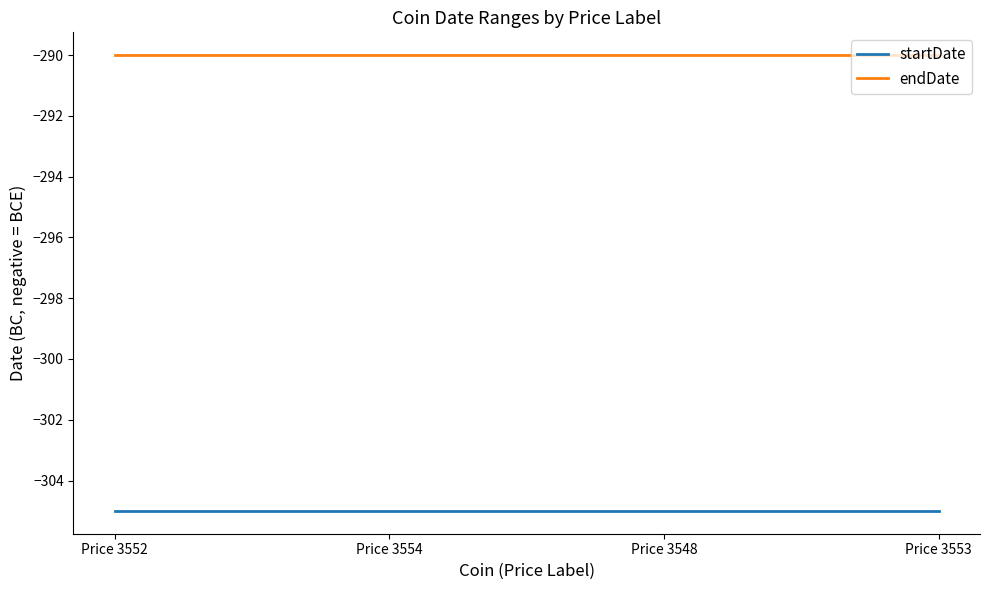

What is the sum of the startDate values at Price 3554 and Price 3548?

-610